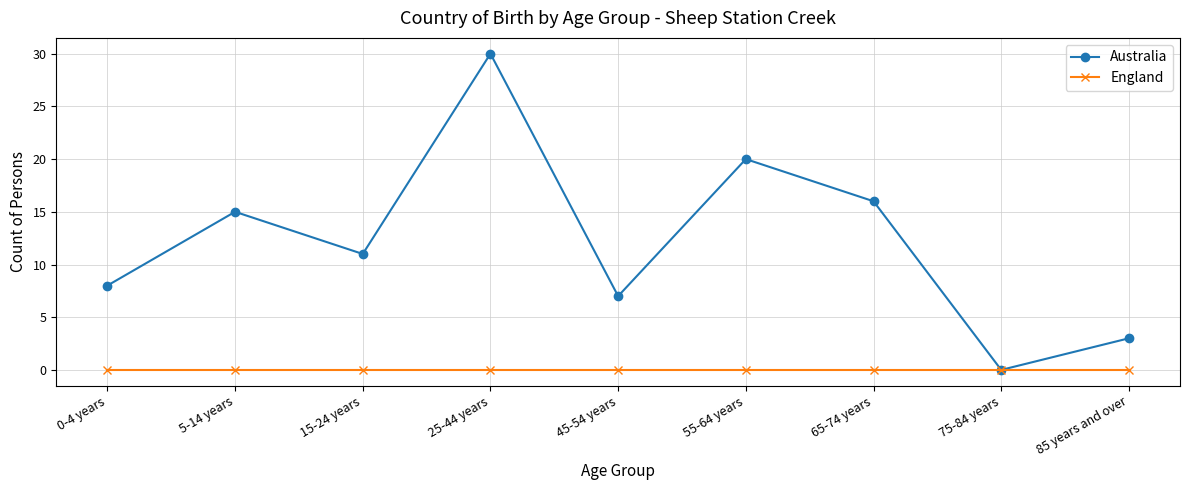

How many interior local peaks does the Australia series have?

3